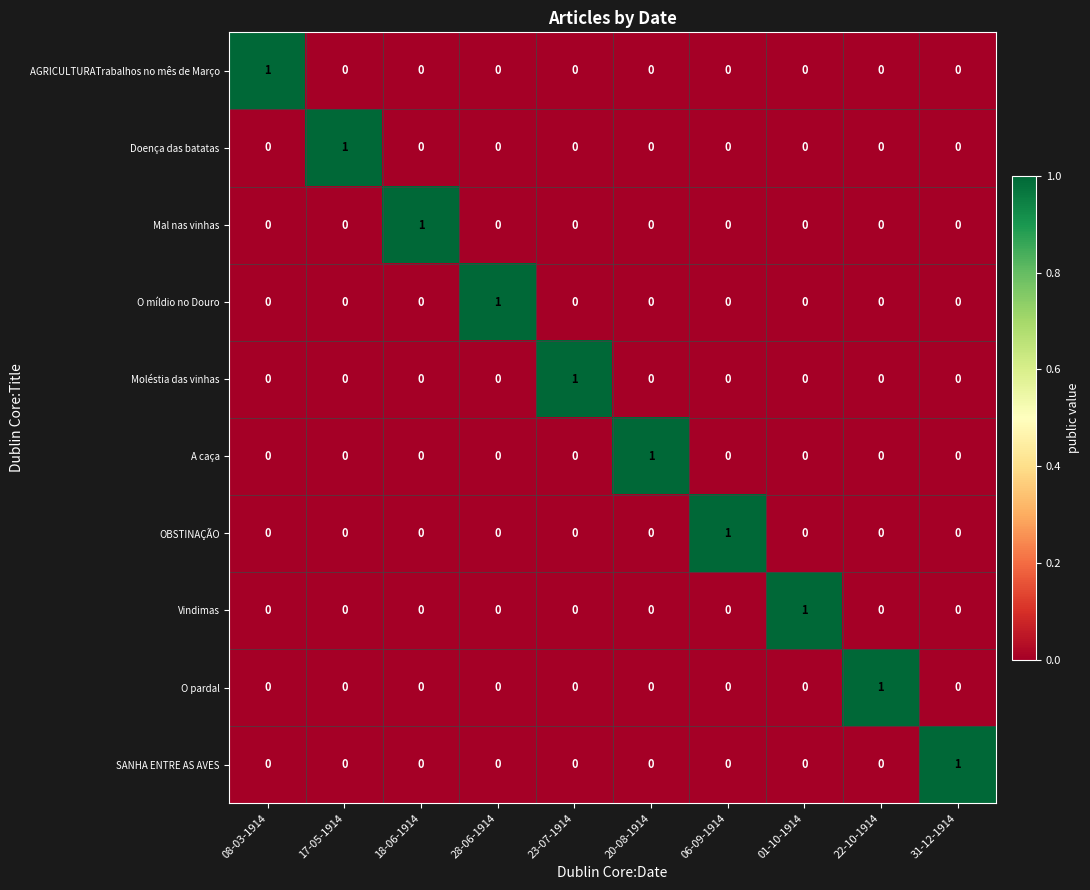

The SANHA ENTRE AS AVES series shows -1 at 22-10-1914. True or false?

False